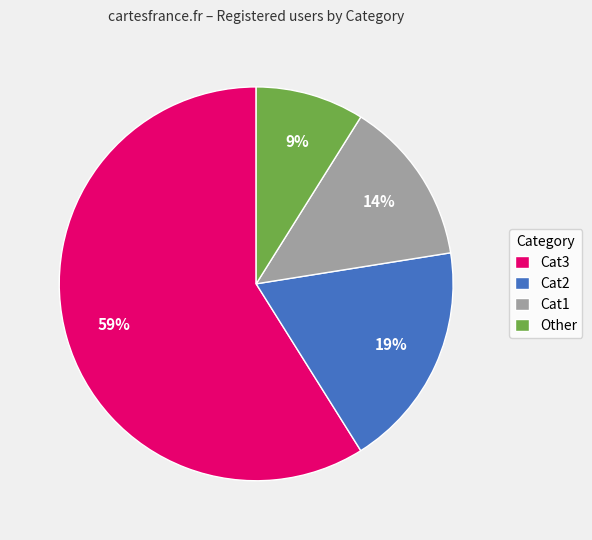

Is there a majority slice in this chart?

Yes